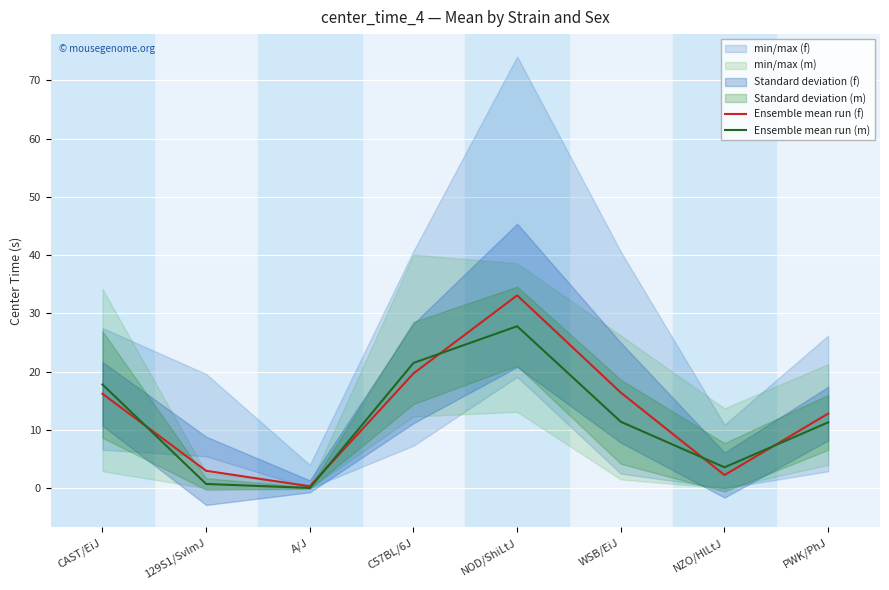

At how many categories does at least one series exceed 15?

4